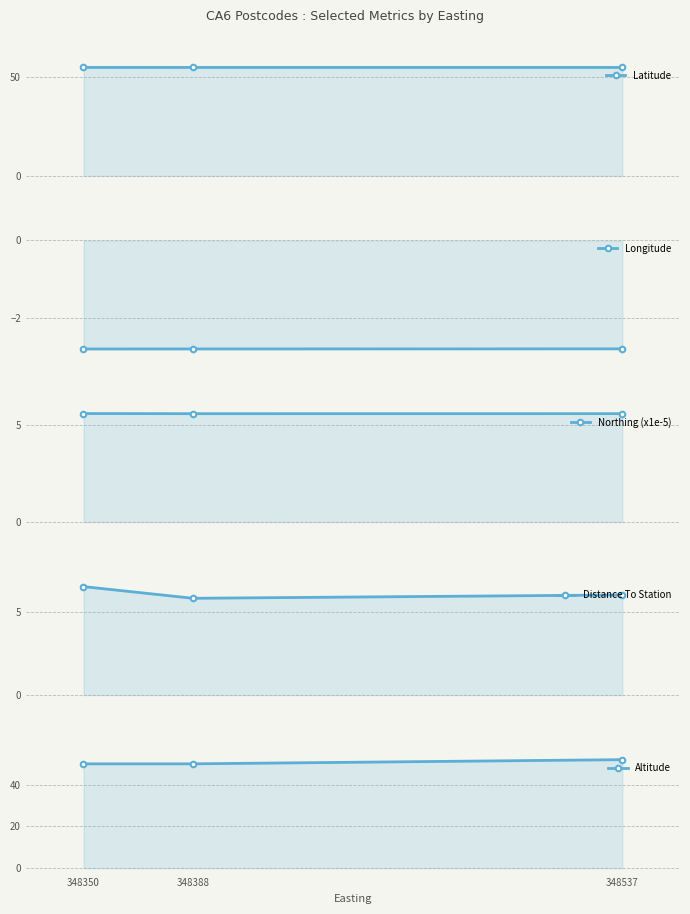

Which series changed the most between 348350 and 348388?

Distance To Station